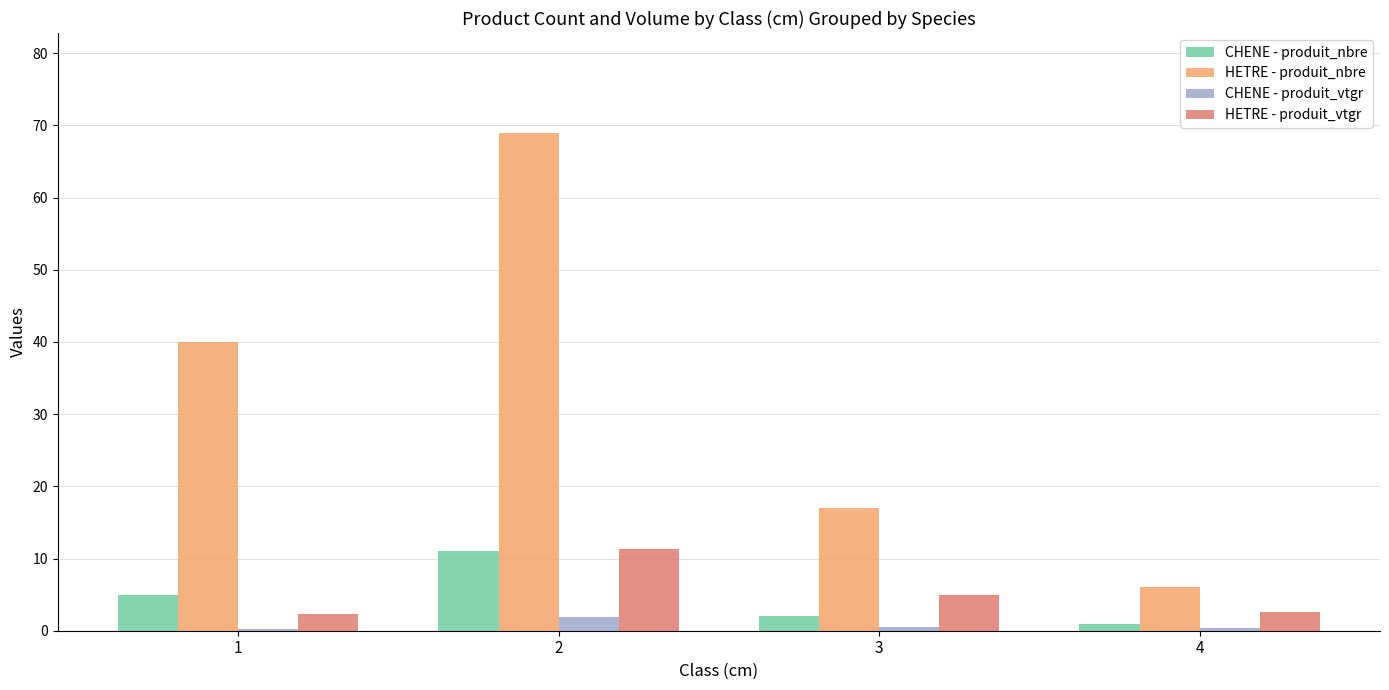

Read the HETRE - produit_nbre value at 3.

17.0